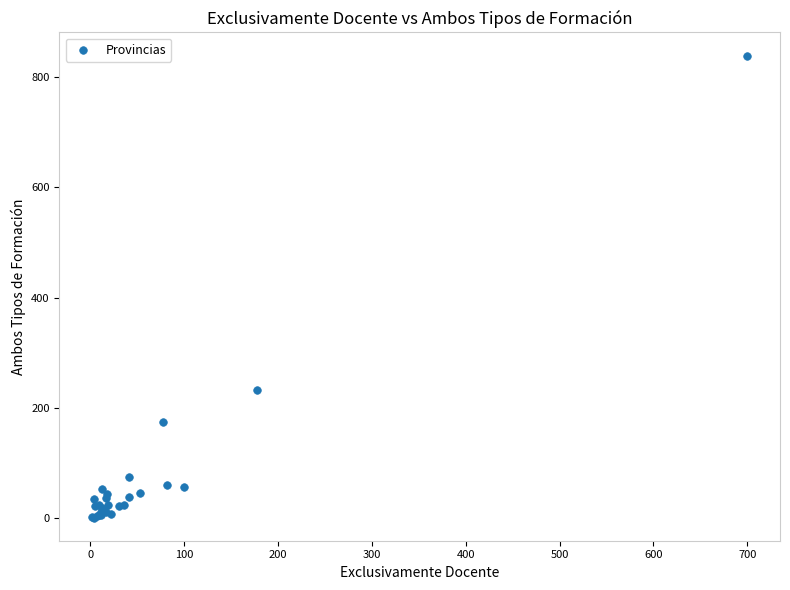

What Y value in the scatter plot is closest to 420?

232